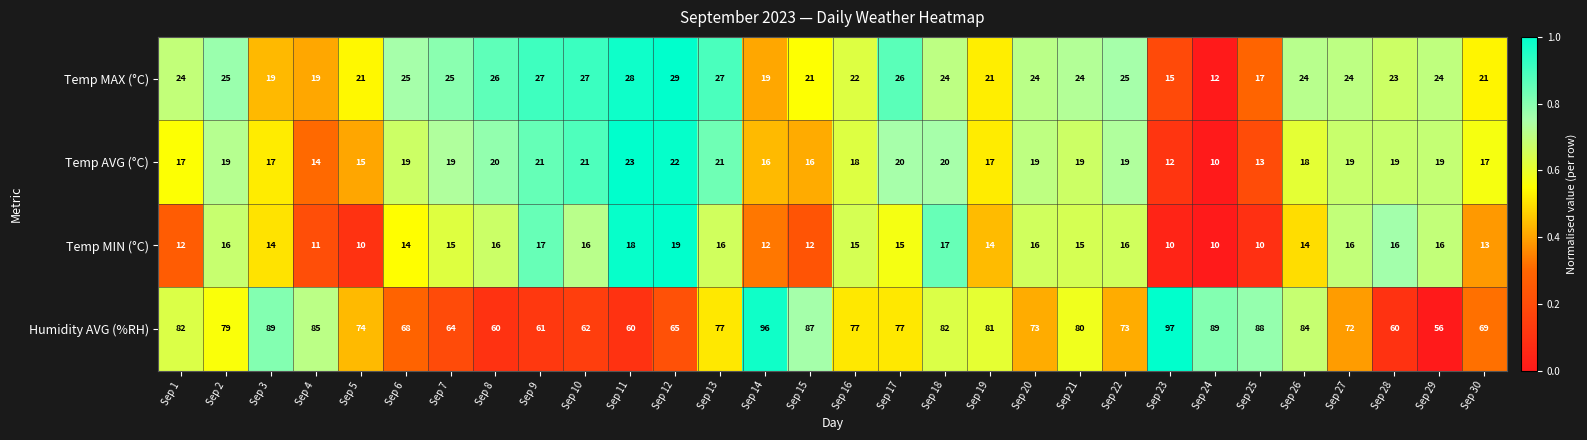

The value of Temp MAX (°C) at Sep 29 is 14. True or false?

False